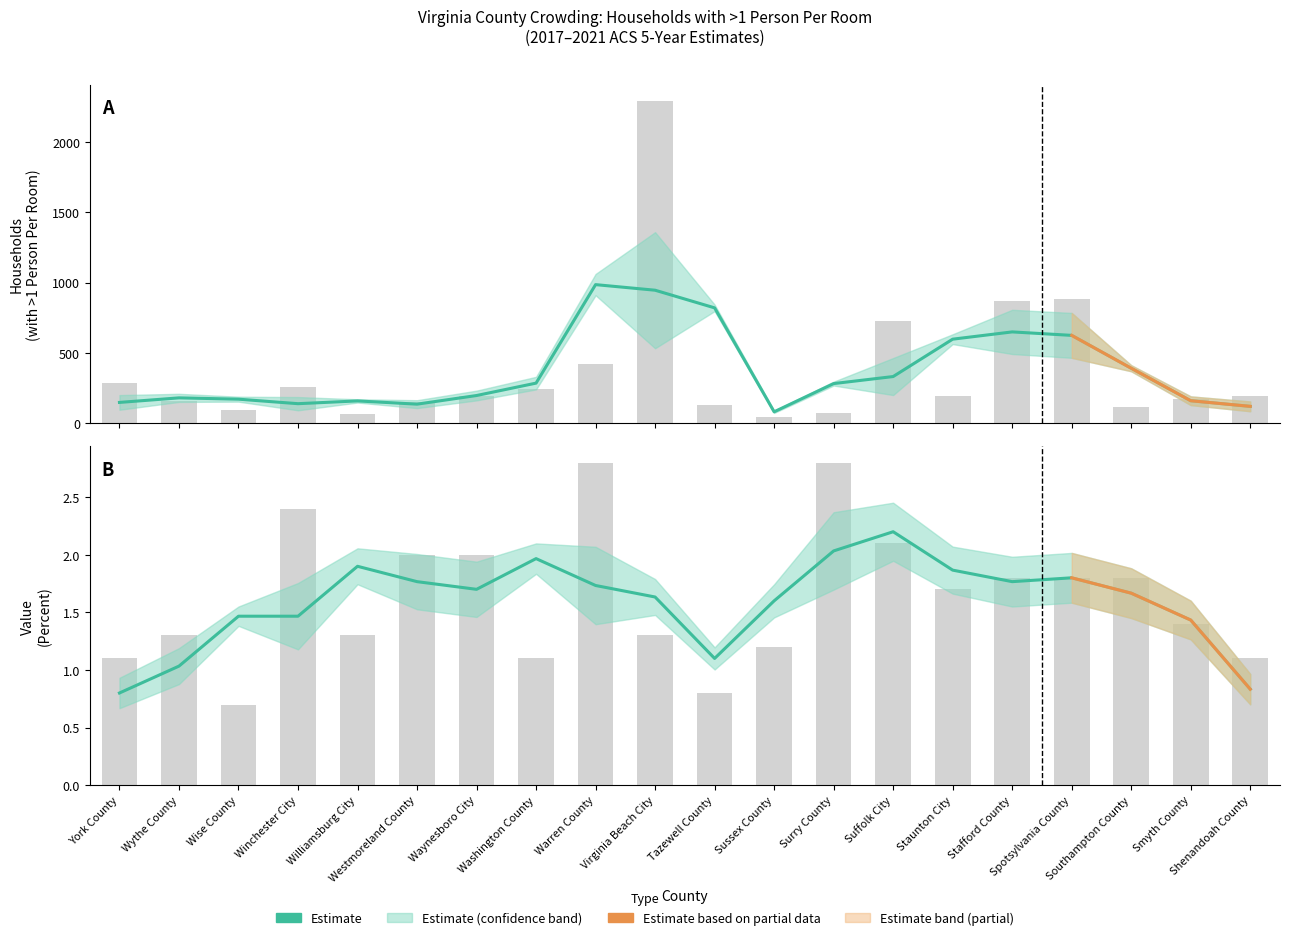

What is the difference between the maximum and second lowest values in the Estimate series?

1.4